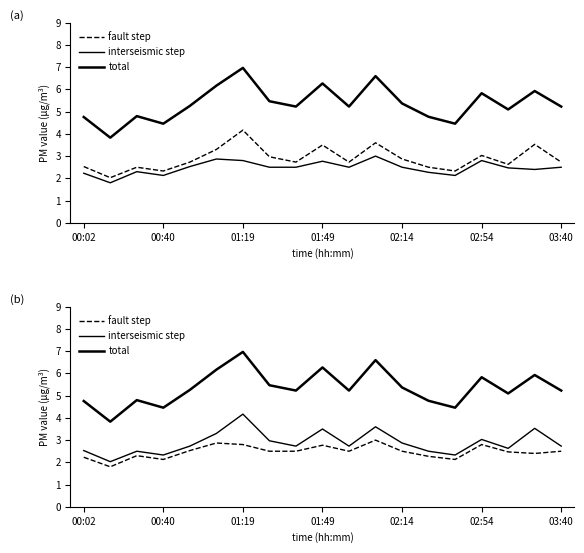

In fault step, how many points are higher than both neighbors (excluding endpoints)?

5